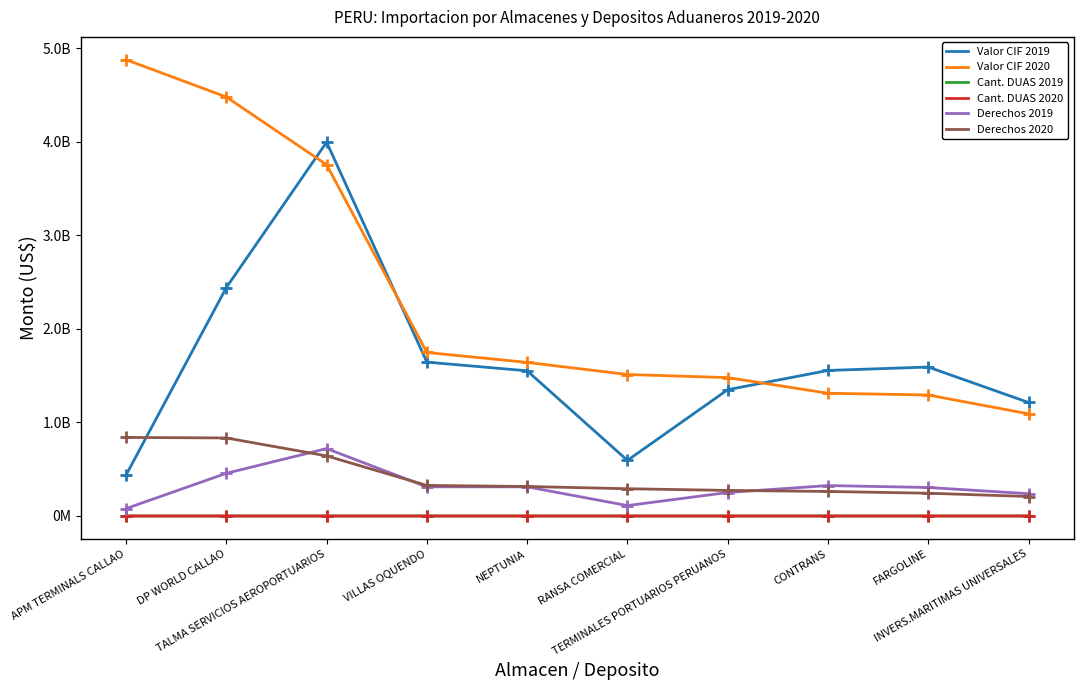

What is the spread (max minus min) of values at VILLAS OQUENDO?

1747944177.1